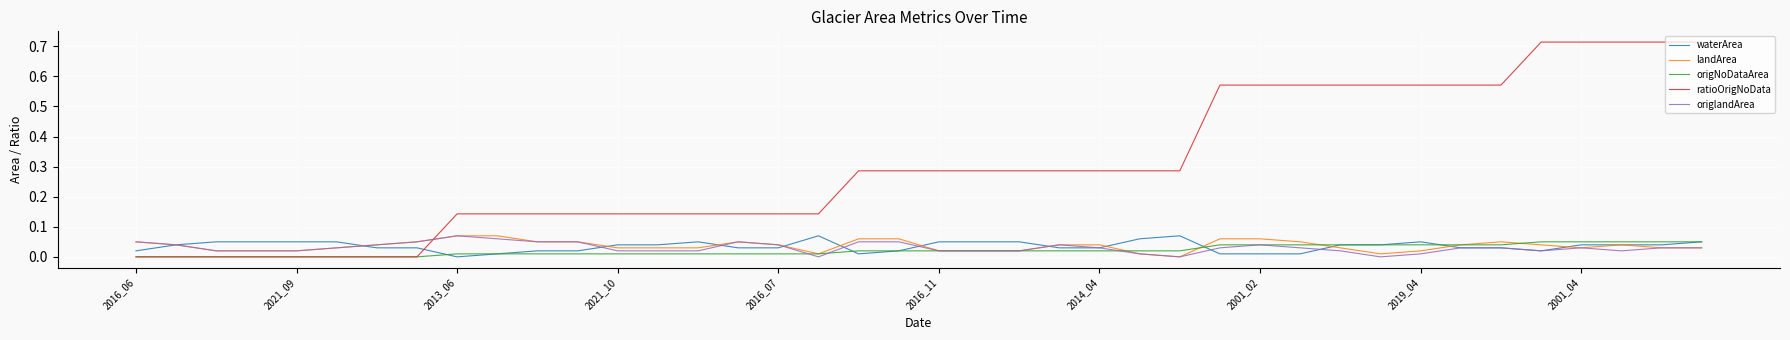

Which series has the largest total across all categories?

ratioOrigNoData